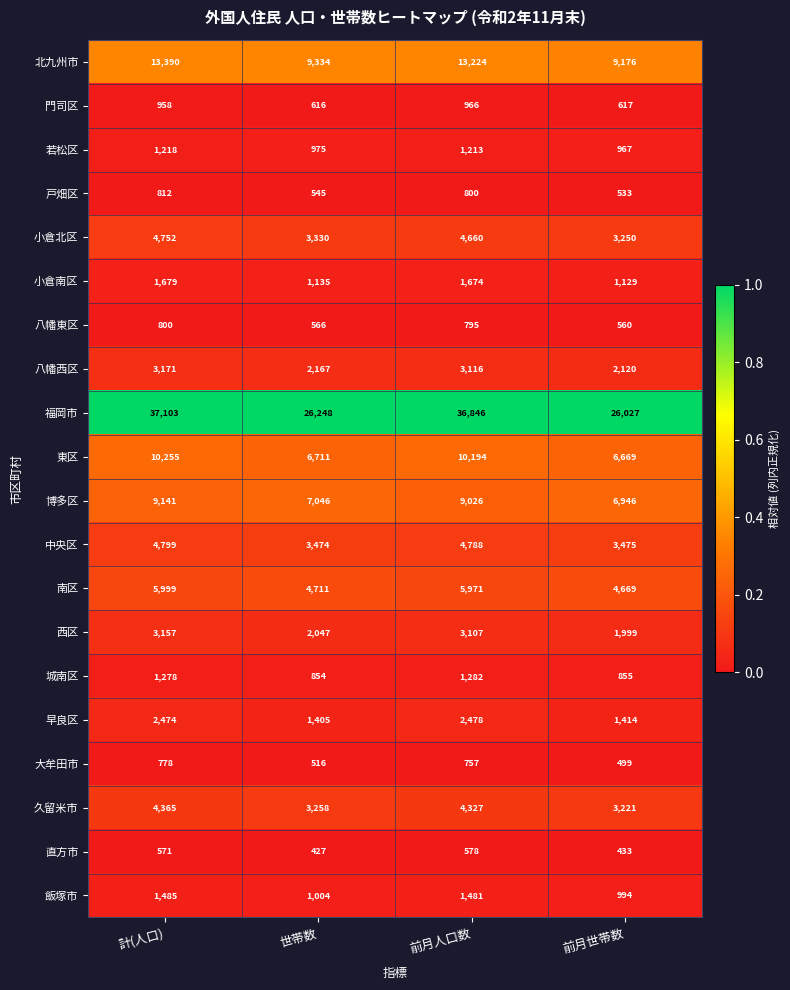

What is the difference between the highest and lowest values at 前月世帯数?

25594